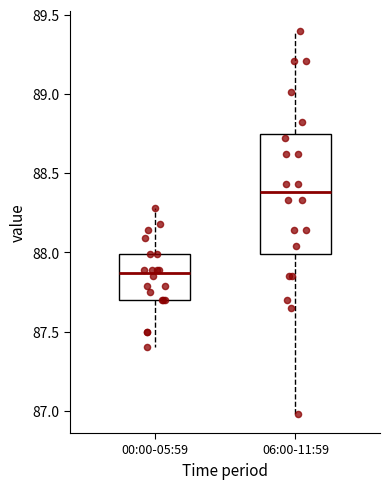

Where is the upper edge of the box for 06:00-11:59 on the y-axis? The values are not printed on the chart, so give them approximately, as read against the axis.

88.75